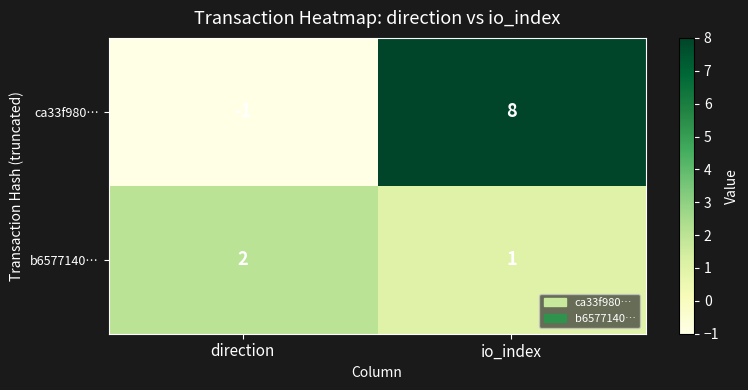

How many values in ca33f980… are below zero?

1